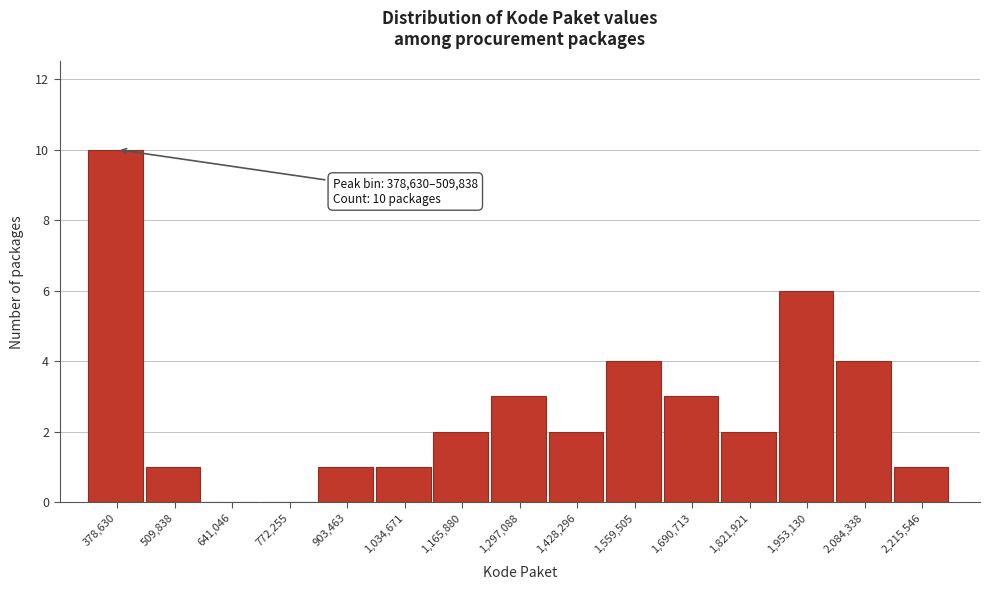

Reading left to right, list all the values displayed in this chart.

378,630=10	509,838=1	641,046=0	772,255=0	903,463=1	1,034,671=1	1,165,880=2	1,297,088=3	1,428,296=2	1,559,505=4	1,690,713=3	1,821,921=2	1,953,130=6	2,084,338=4	2,215,546=1